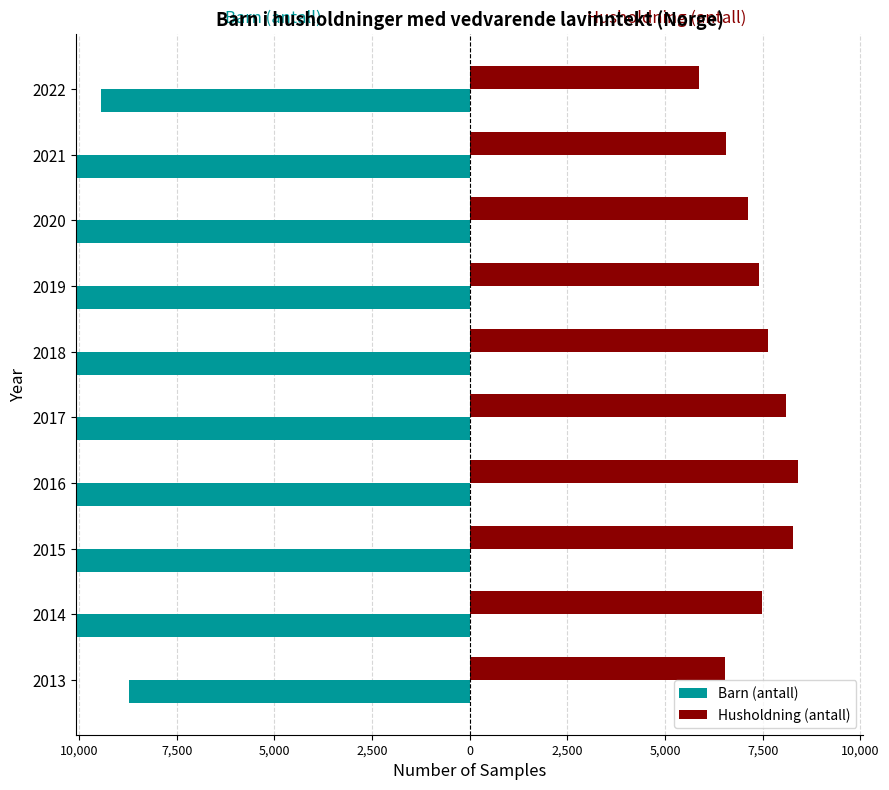

Reading left to right, extract all data points from this chart.

Barn (antall): -8731	-10175	-11567	-12051	-12003	-11581	-11409	-11220	-10455	-9431
Husholdning (antall): 6532	7476	8286	8395	8101	7627	7399	7110	6554	5869